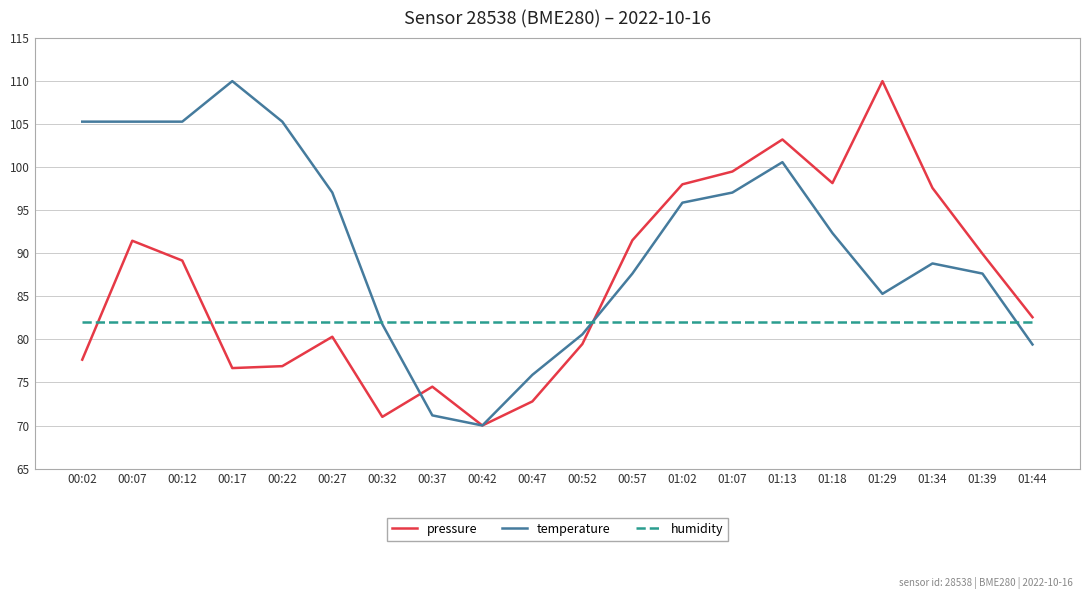

Which series ends up on top after the final intersection of pressure and humidity?

pressure